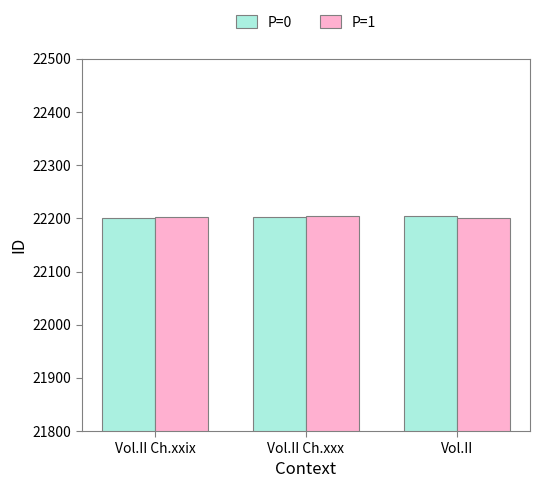

The value of P=1 at Vol.II is 31565. True or false?

False